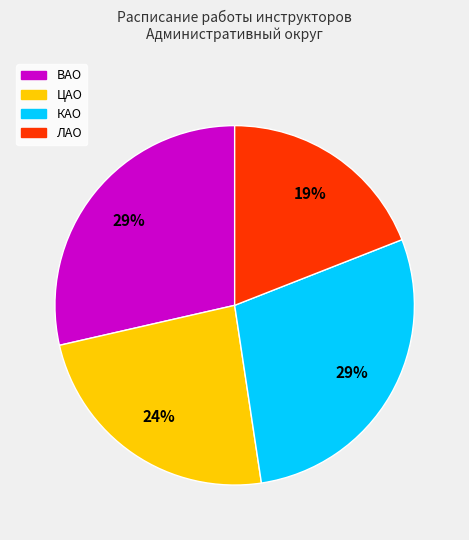

Is there any slice that represents more than half of the pie?

No